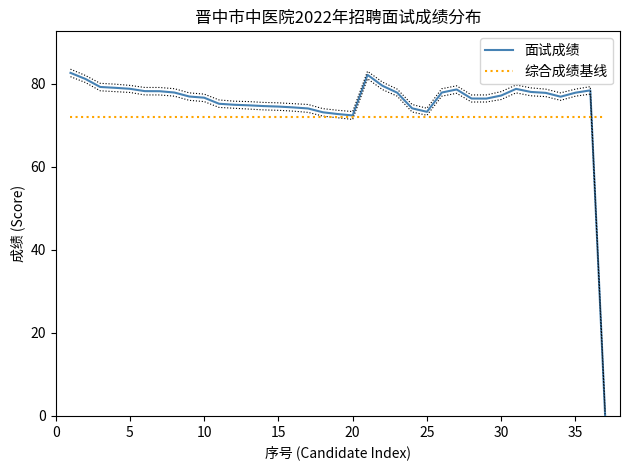

Where is 面试成绩 nearest to the value 41?

20